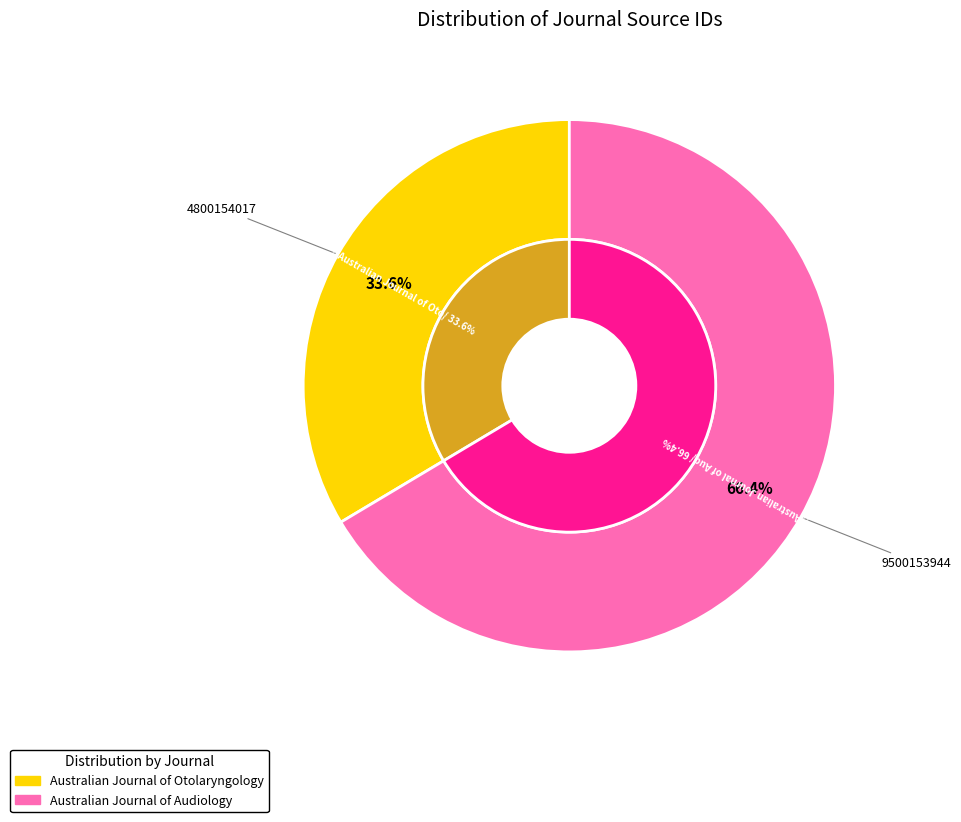

Which has a higher value, Australian Journal of Audiology or Australian Journal of Otolaryngology?

Australian Journal of Audiology